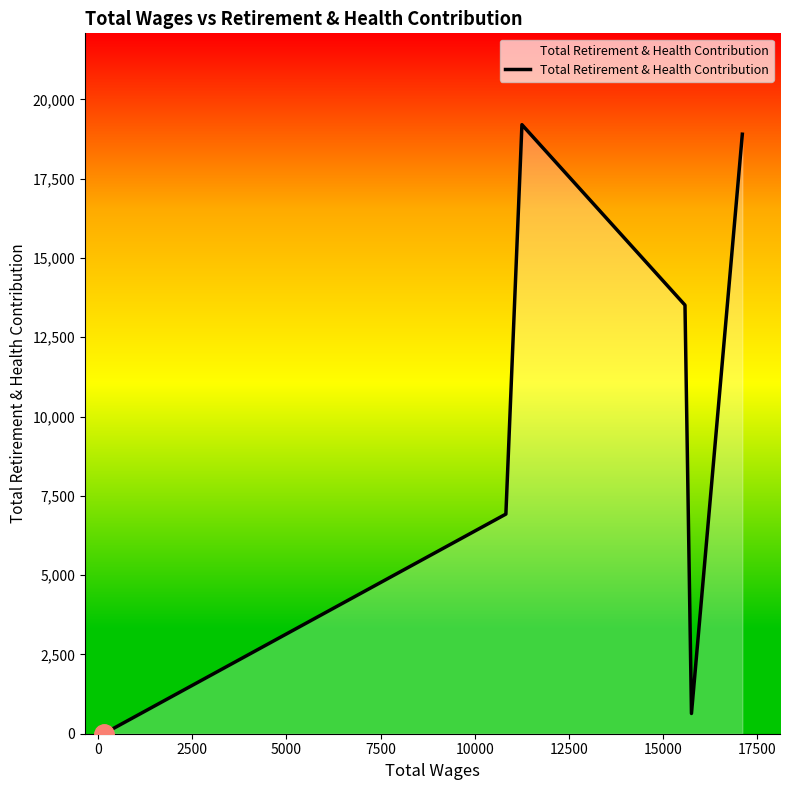

What is the difference between the second highest and second lowest values?

18261